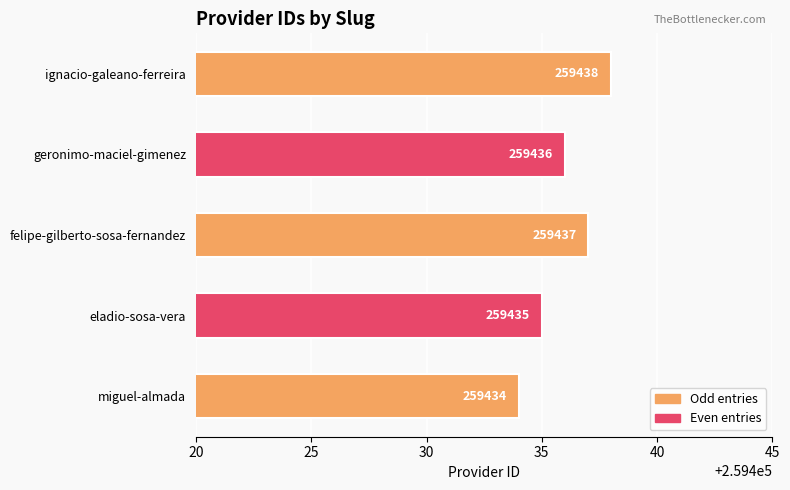

Is it true that the value at geronimo-maciel-gimenez is 259436?

True